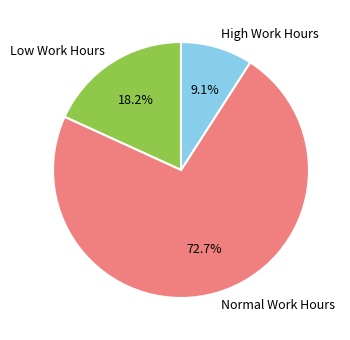

Rank the categories by value from highest to lowest.

Normal Work Hours, Low Work Hours, High Work Hours